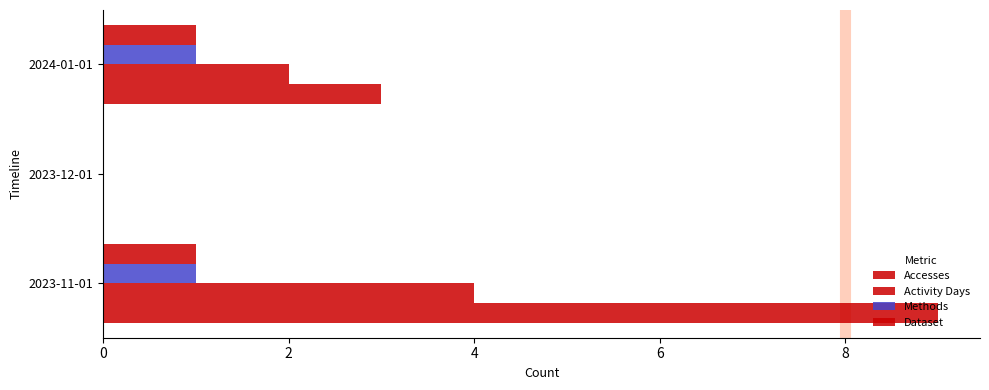

What is the average value of the Methods series?

1